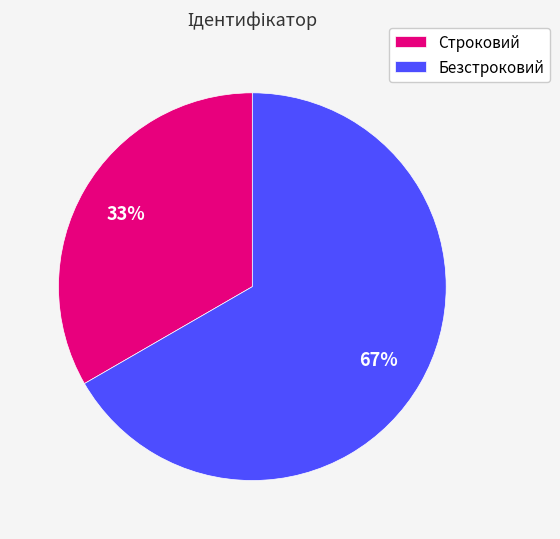

Count the number of slices in the pie.

2